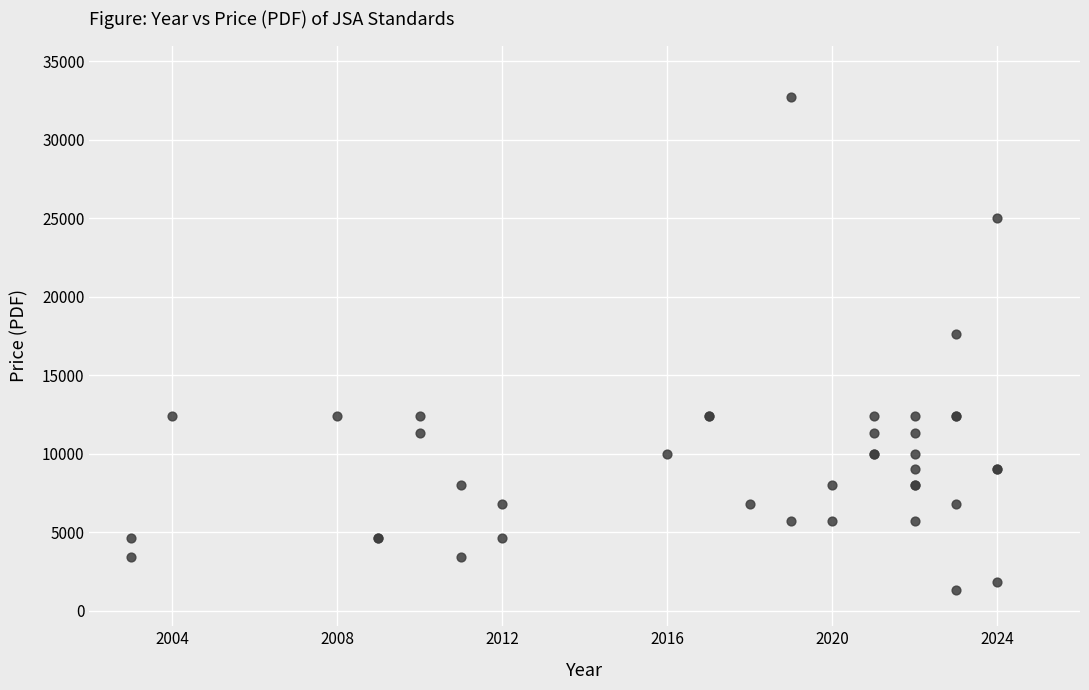

What Y value in the scatter plot is closest to 17000?

17600